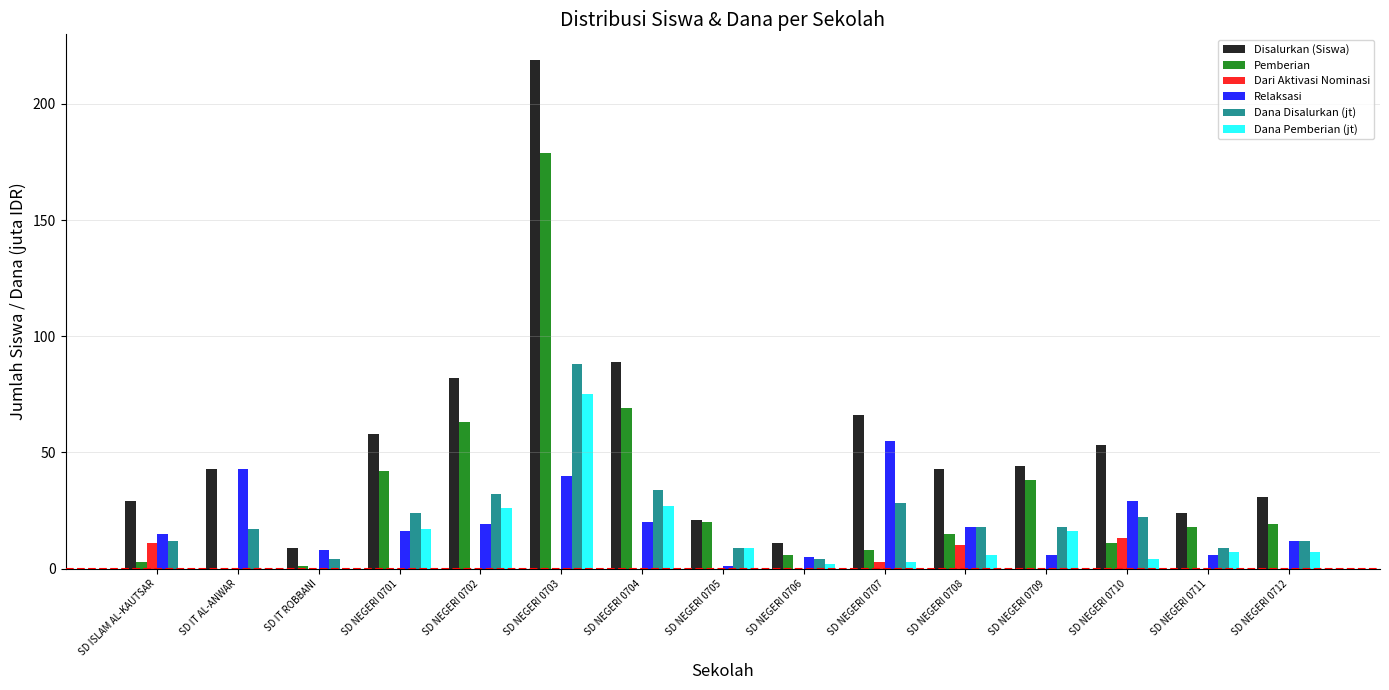

How many distinct data groups are displayed?

6